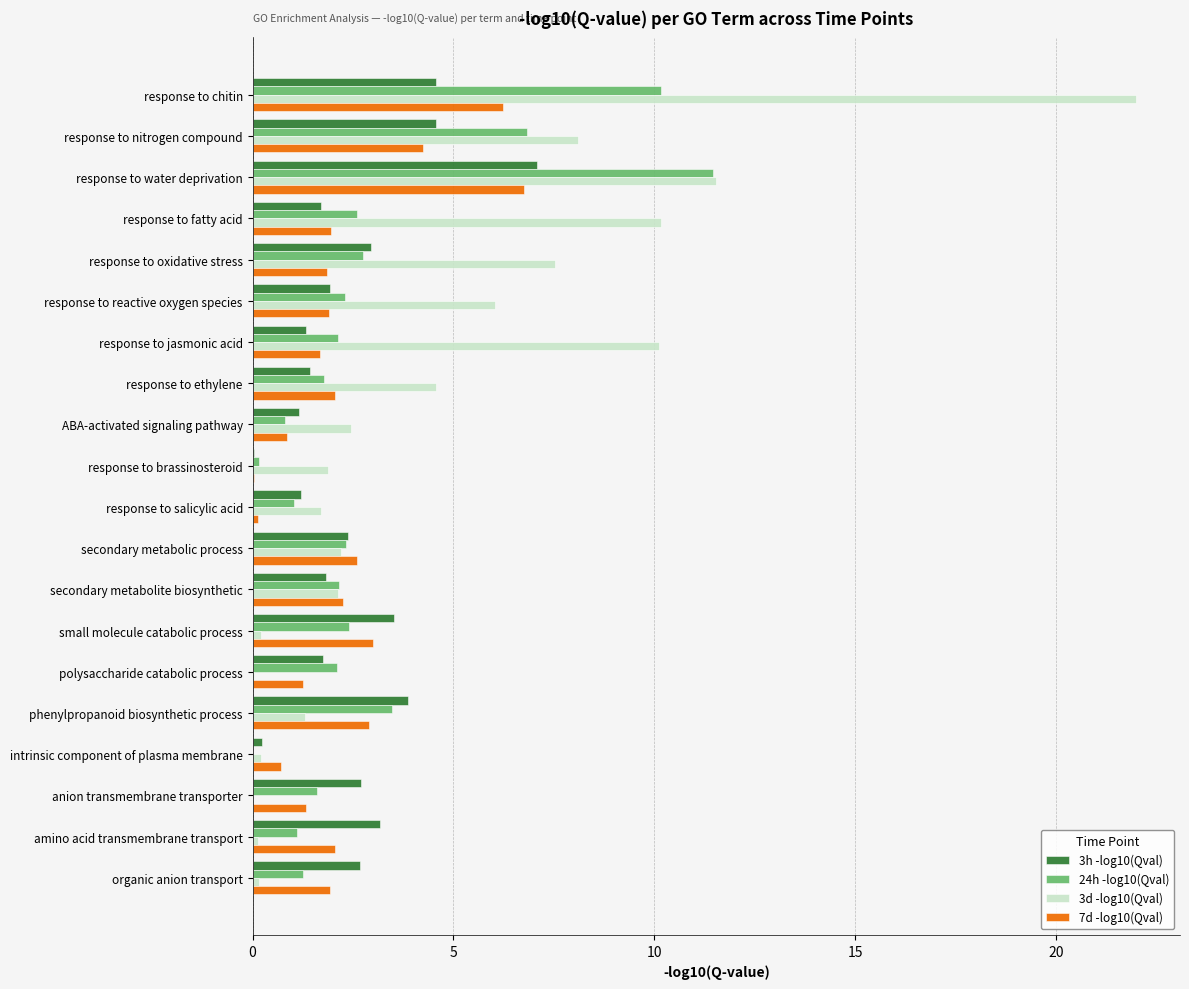

Which category has the highest value in the 7d -log10(Qval) series?

response to water deprivation